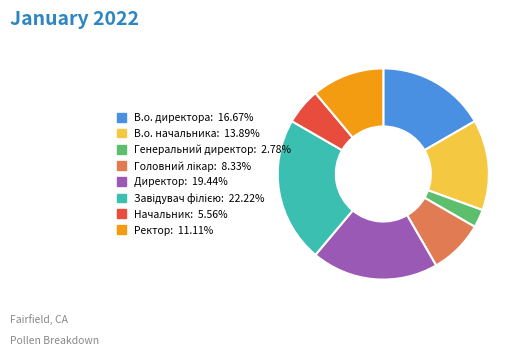

Is there a majority slice in this chart?

No